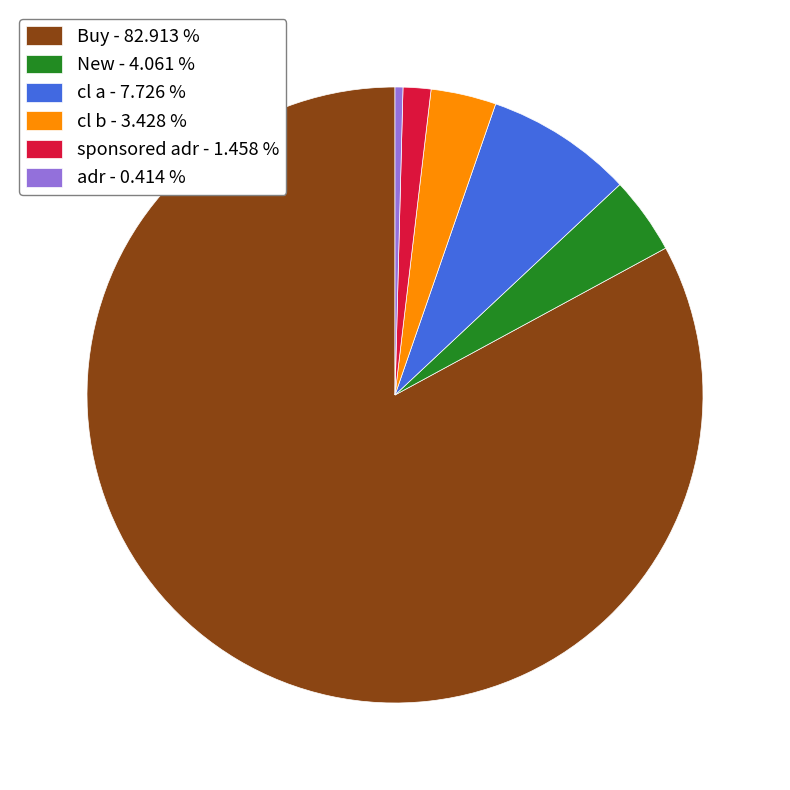

How many slices are in this pie chart?

6